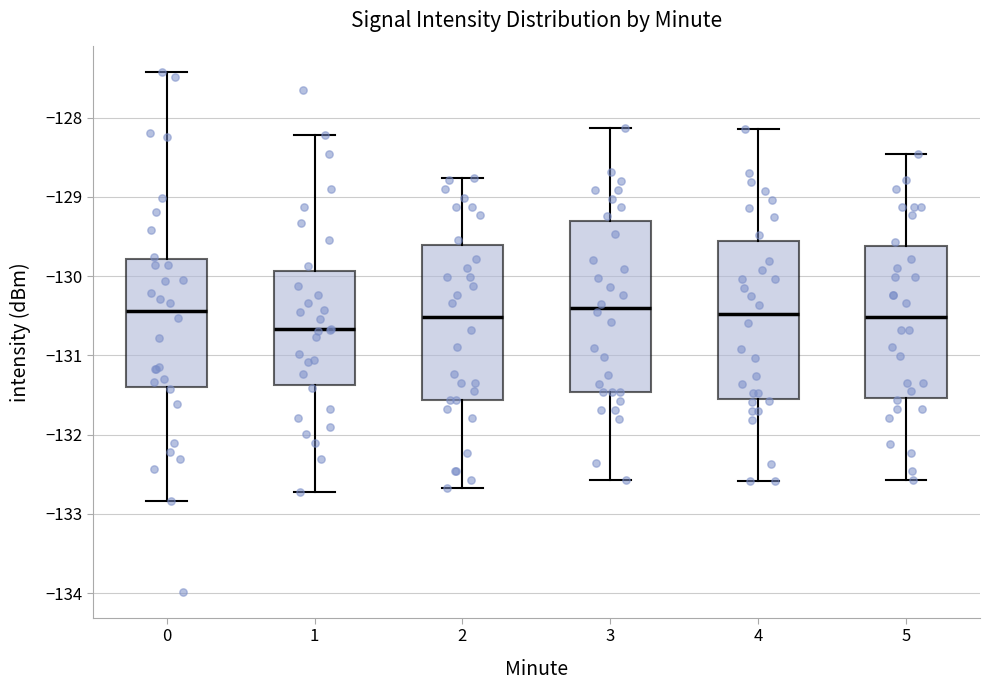

Which box is the tallest, from its lower edge to its upper edge?

3